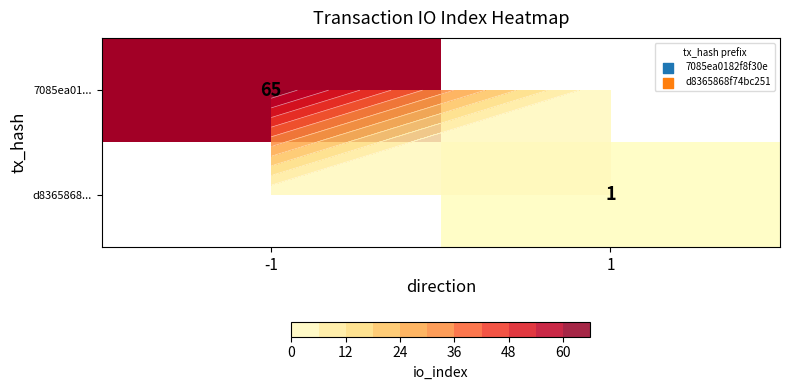

Count the number of categories in the chart.

2